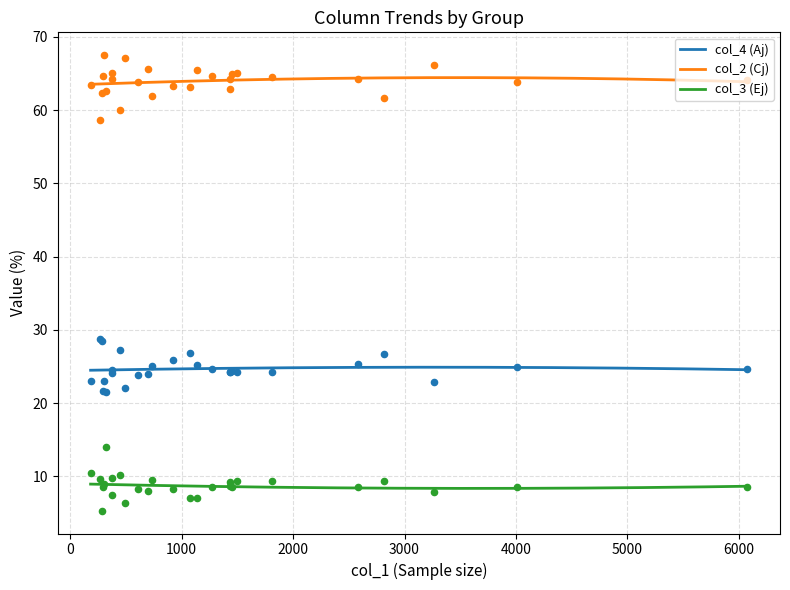

True or false: col_2 (Cj) and col_4 (Aj) intersect in this chart.

False